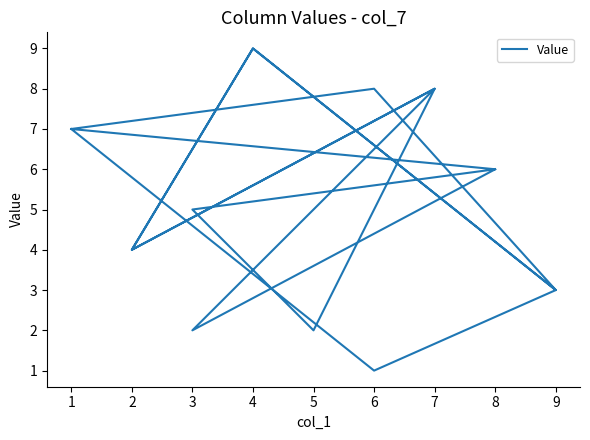

True or false: there are more than 1 points higher than both neighbors.

True